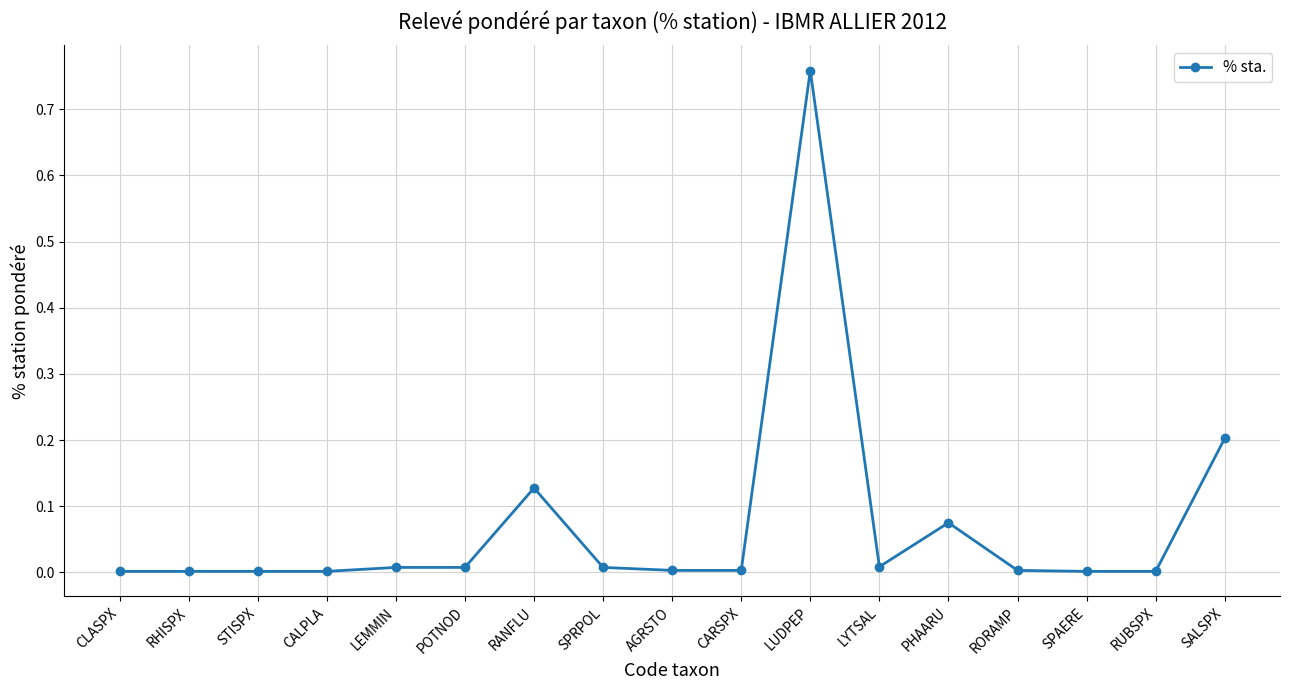

Which category has the highest value across all series?

LUDPEP